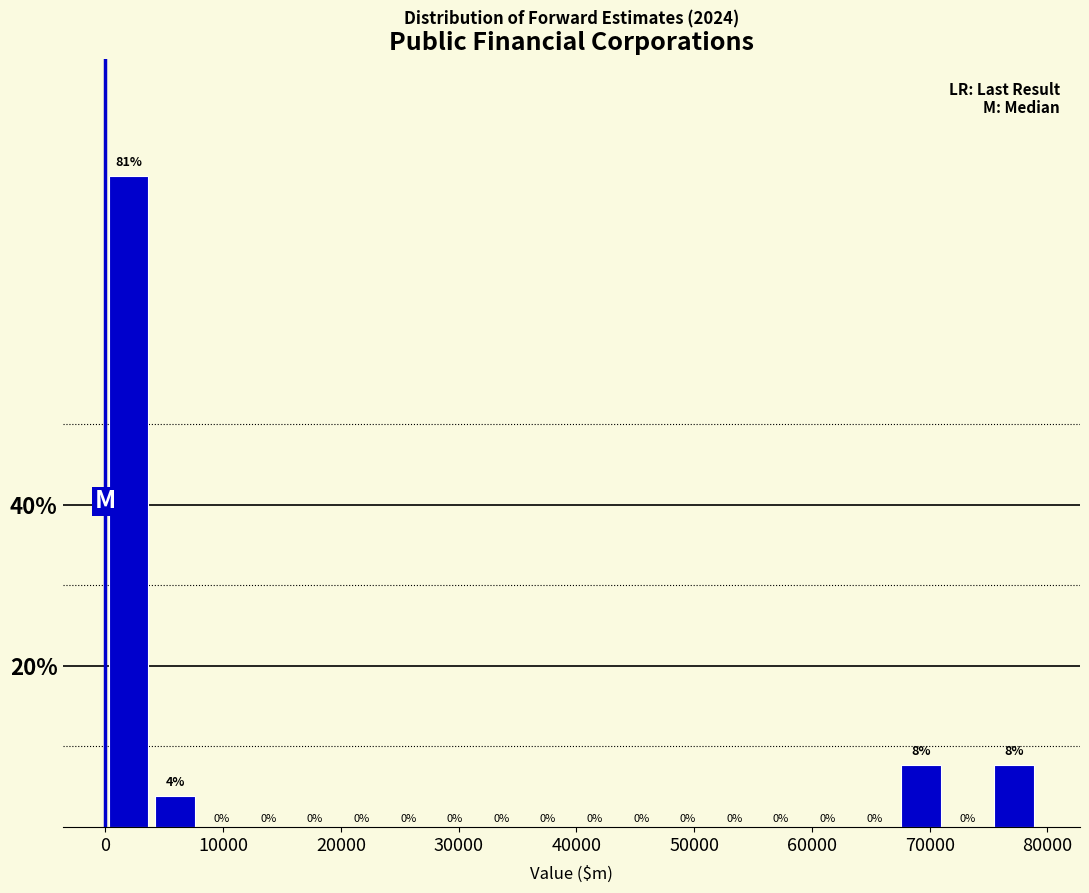

Around what value on the x-axis is the tallest bar? Give the approximate position of its centre, as read against the axis.

2000